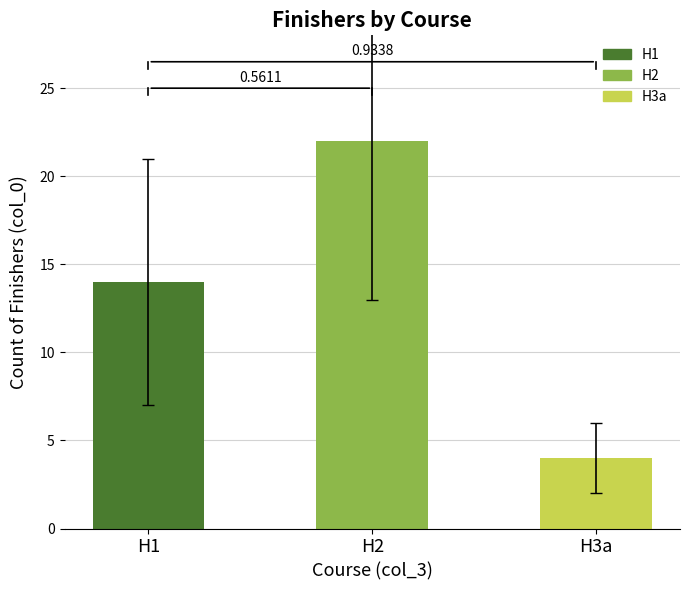

Where does the data first go above 14?

H2